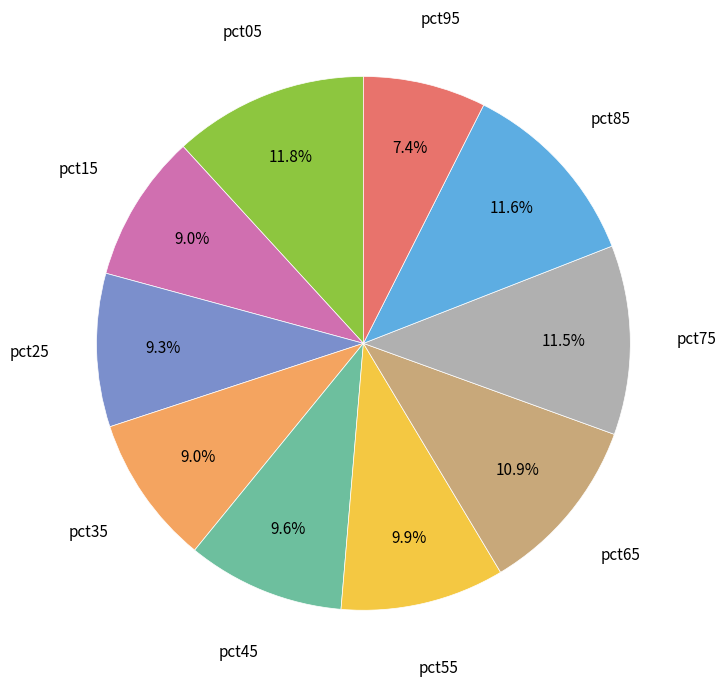

Is there any slice that represents more than half of the pie?

No